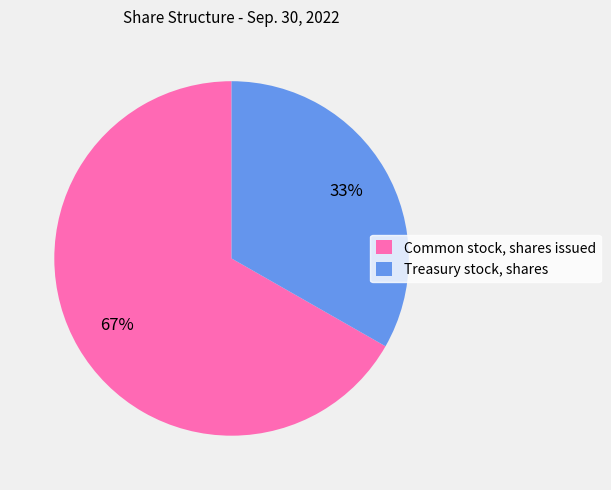

To the nearest percent, what percentage of the pie is Common stock, shares issued?

67%